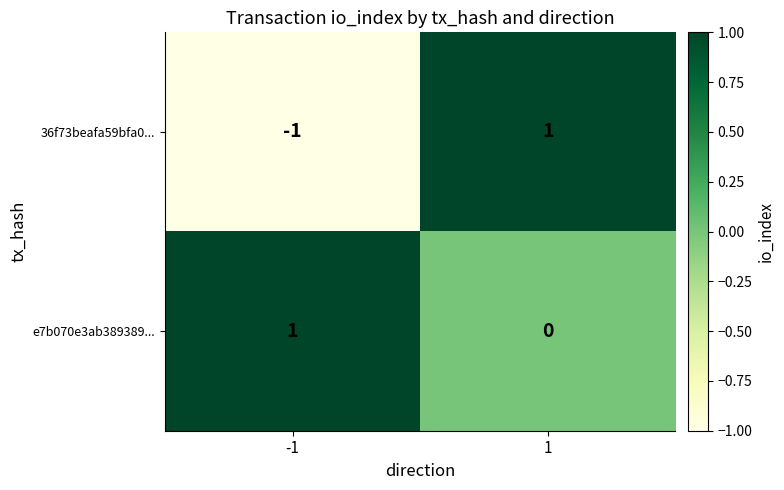

At how many categories does at least one series exceed 0?

2